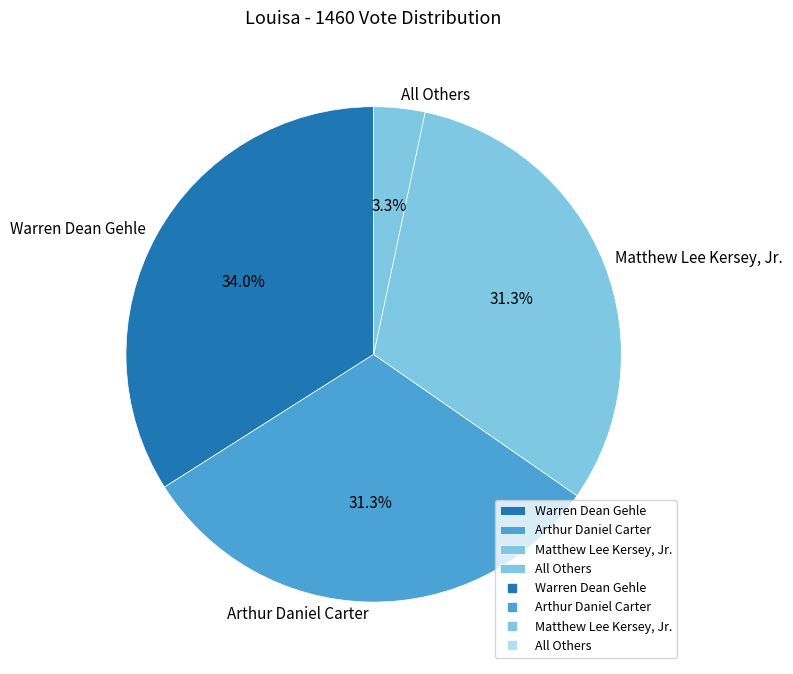

True or false: Matthew Lee Kersey, Jr. accounts for 37% of the total.

False